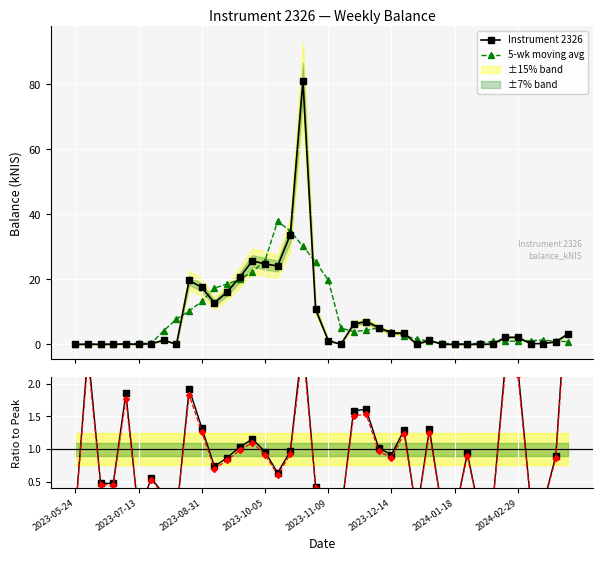

True or false: Instrument 2326 has more than 2 points higher than both neighbors.

True